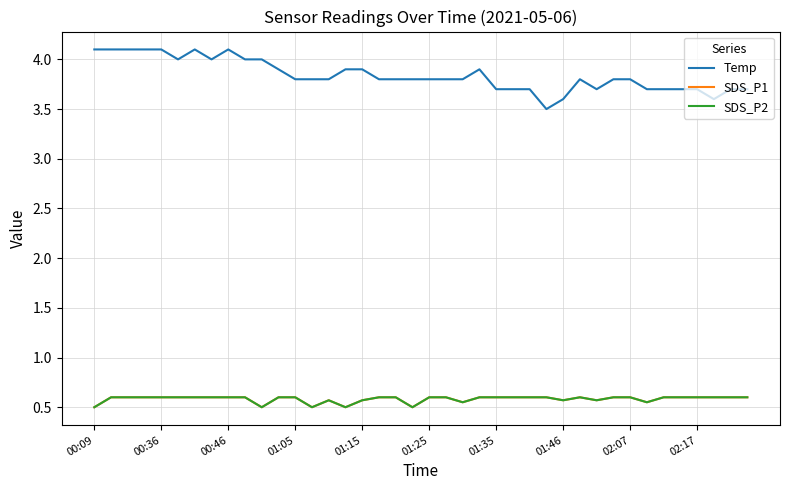

Does the chart have visible grid lines?

Yes